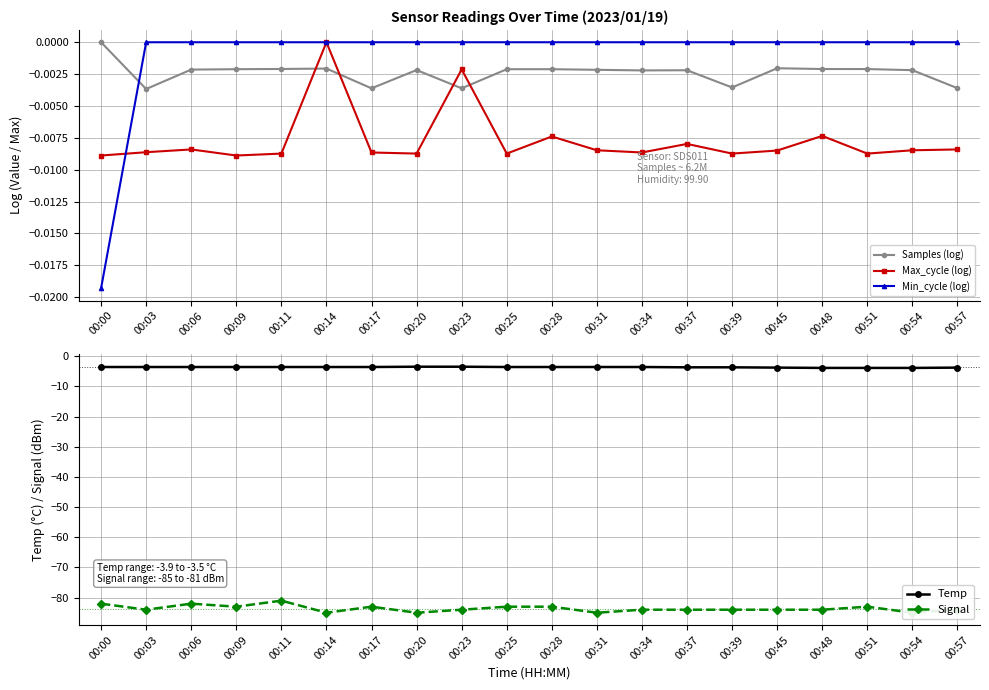

How many Signal values are between -84 and -83?

13